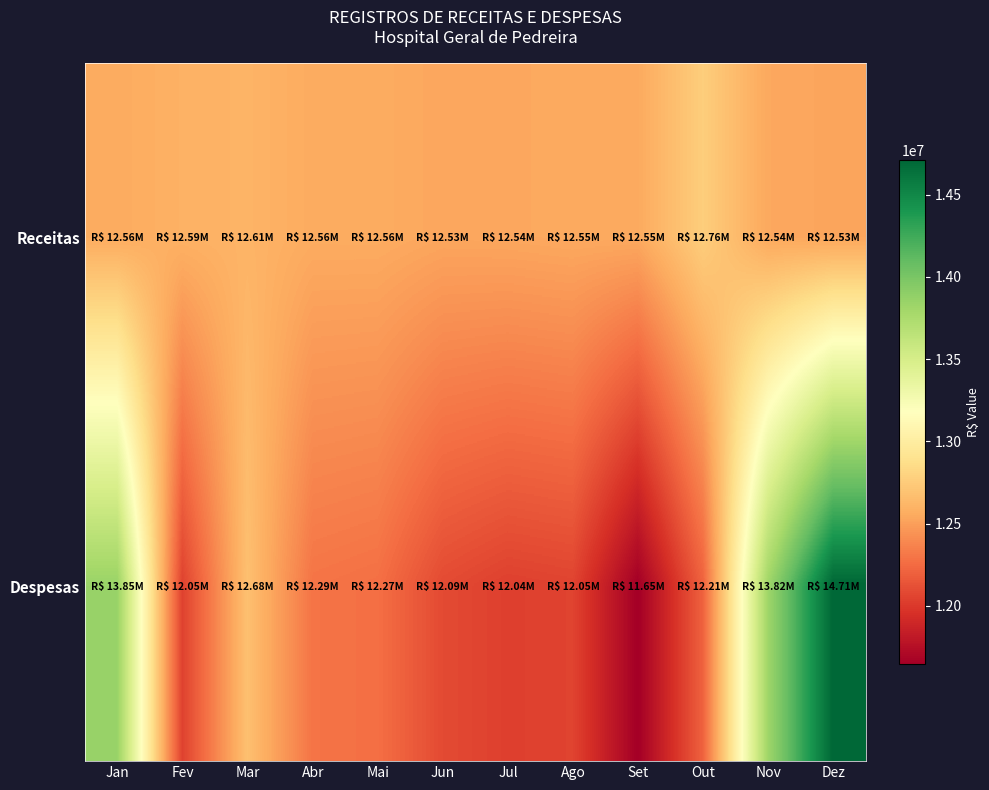

Which has a higher value, Jun or Dez?

Jun